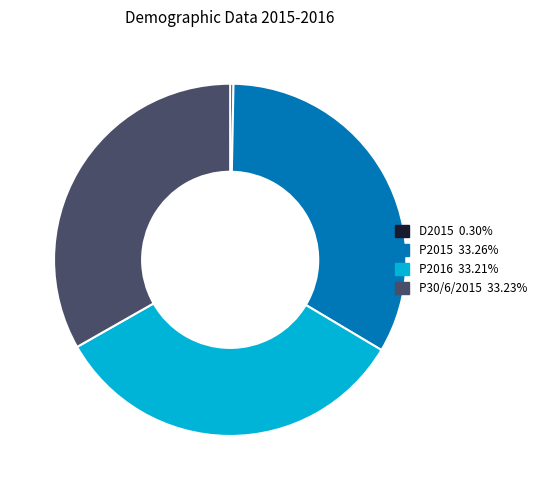

Combined, do P2015 and P2016 account for over 50%?

Yes